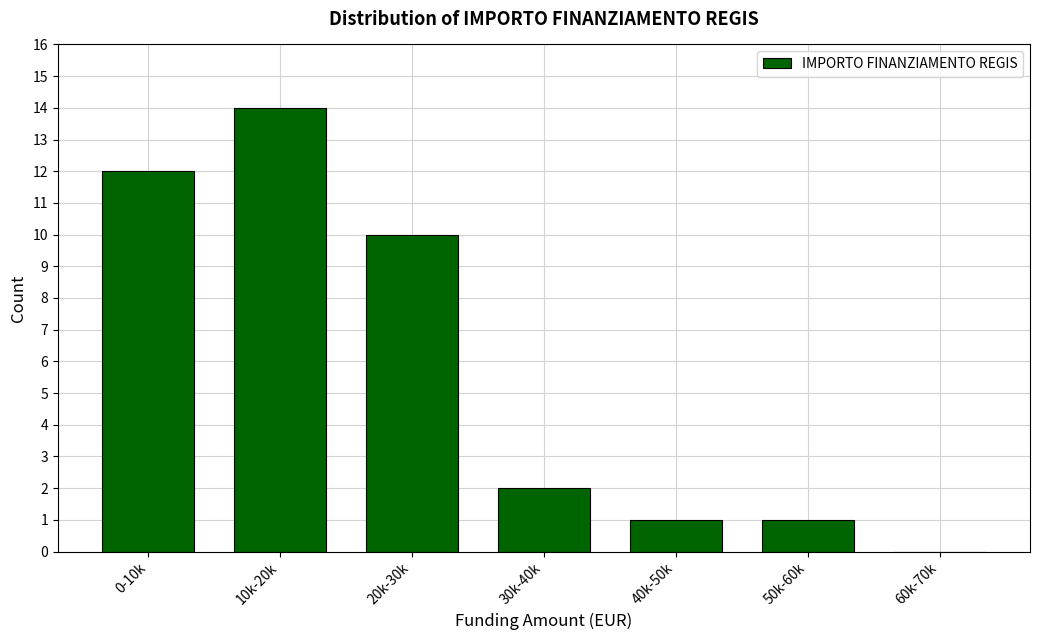

Reading right to left, list all the values displayed in this chart.

60k-70k=0	50k-60k=1	40k-50k=1	30k-40k=2	20k-30k=10	10k-20k=14	0-10k=12